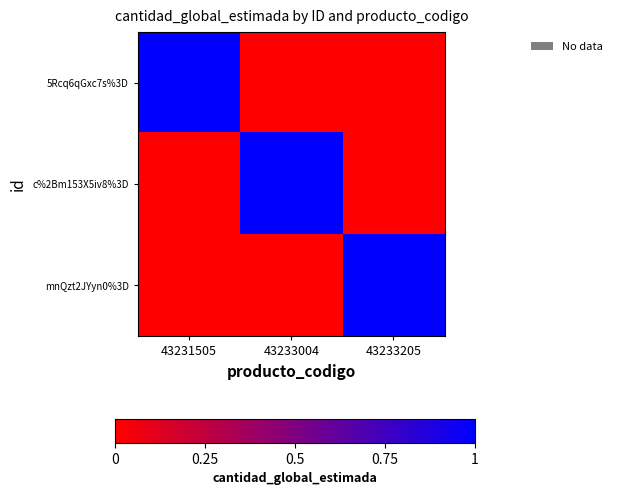

At which category does the chart reach its peak across all series?

43231505